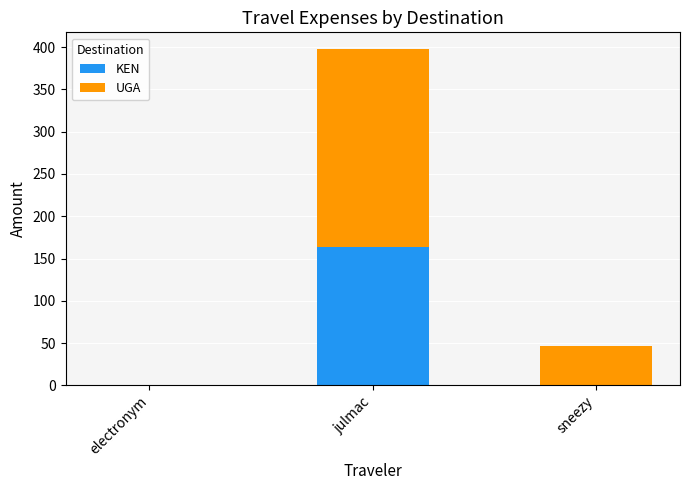

Is it true that KEN equals 76.3 at electronym?

False